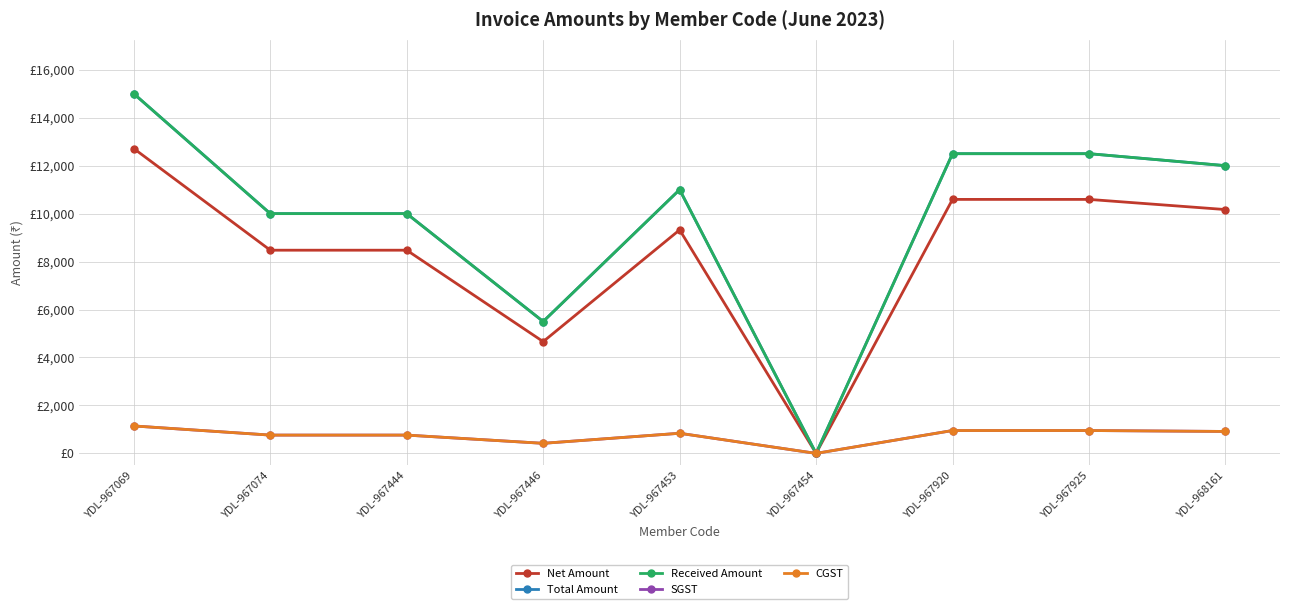

Reading right to left, list all the values displayed in this chart.

Net Amount: YDL-968161=10169.5	YDL-967925=10593.2	YDL-967920=10593.2	YDL-967454=0.0	YDL-967453=9322.0	YDL-967446=4661.0	YDL-967444=8474.6	YDL-967074=8474.6	YDL-967069=12711.9
Total Amount: YDL-968161=12000.0	YDL-967925=12500.0	YDL-967920=12500.0	YDL-967454=0.0	YDL-967453=11000.0	YDL-967446=5500.0	YDL-967444=10000.0	YDL-967074=10000.0	YDL-967069=15000.0
Received Amount: YDL-968161=12000.0	YDL-967925=12500.0	YDL-967920=12500.0	YDL-967454=0.0	YDL-967453=11000.0	YDL-967446=5500.0	YDL-967444=10000.0	YDL-967074=10000.0	YDL-967069=15000.0
SGST: YDL-968161=915.2	YDL-967925=953.4	YDL-967920=953.4	YDL-967454=0.0	YDL-967453=839.0	YDL-967446=419.5	YDL-967444=762.7	YDL-967074=762.7	YDL-967069=1144.1
CGST: YDL-968161=915.2	YDL-967925=953.4	YDL-967920=953.4	YDL-967454=0.0	YDL-967453=839.0	YDL-967446=419.5	YDL-967444=762.7	YDL-967074=762.7	YDL-967069=1144.1